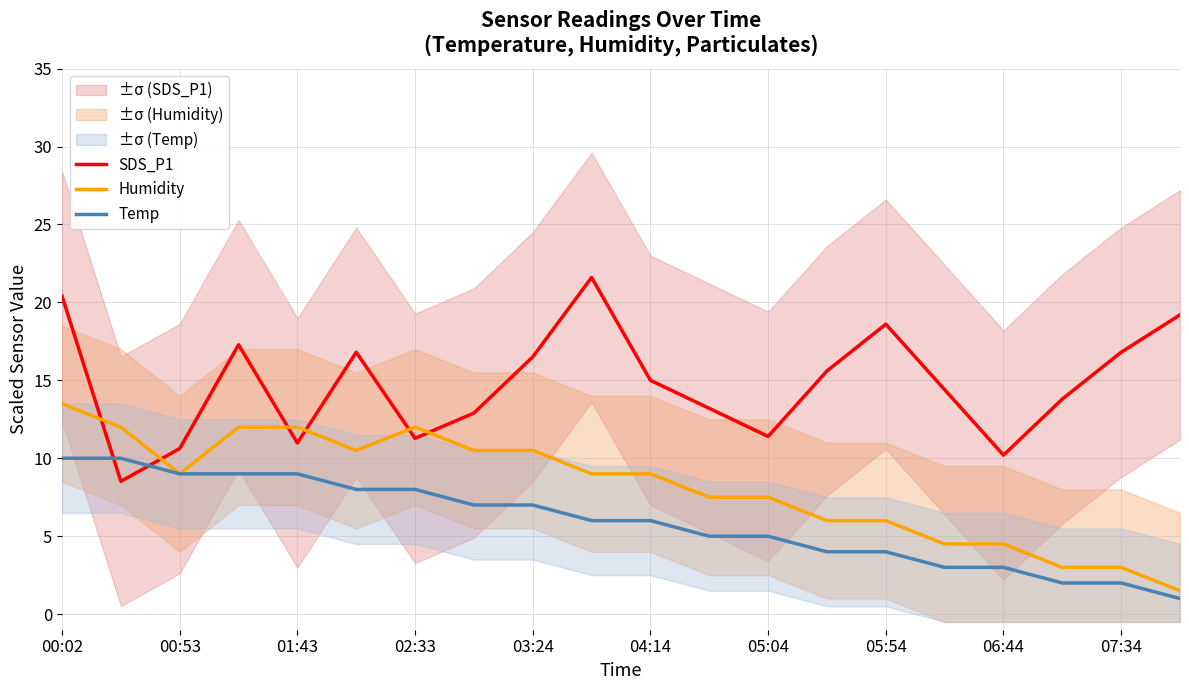

Is this an area chart (filled region under the line)?

No